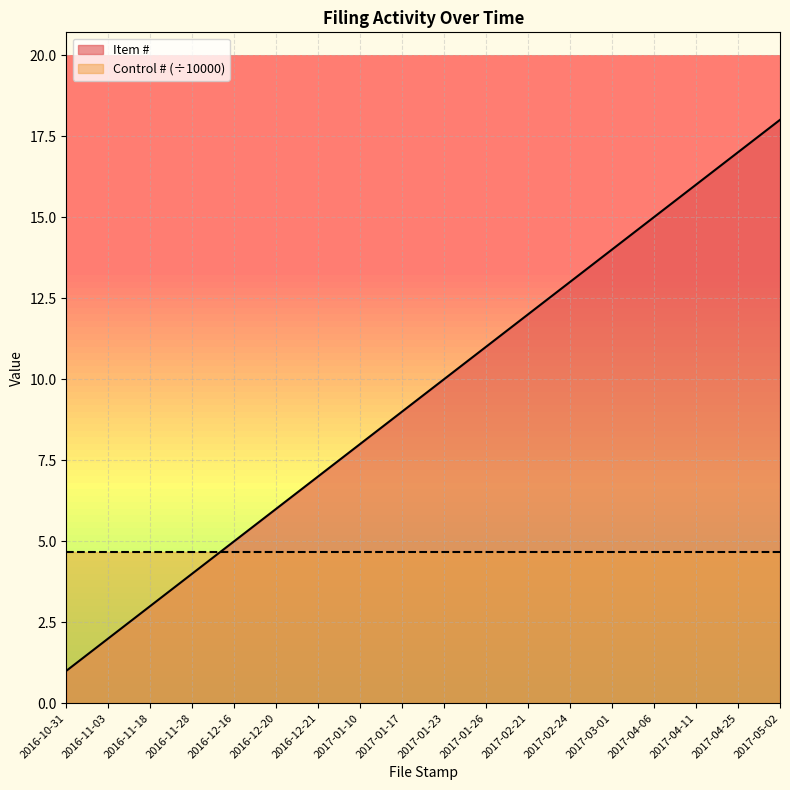

What is the difference between the maximum and minimum values?

17